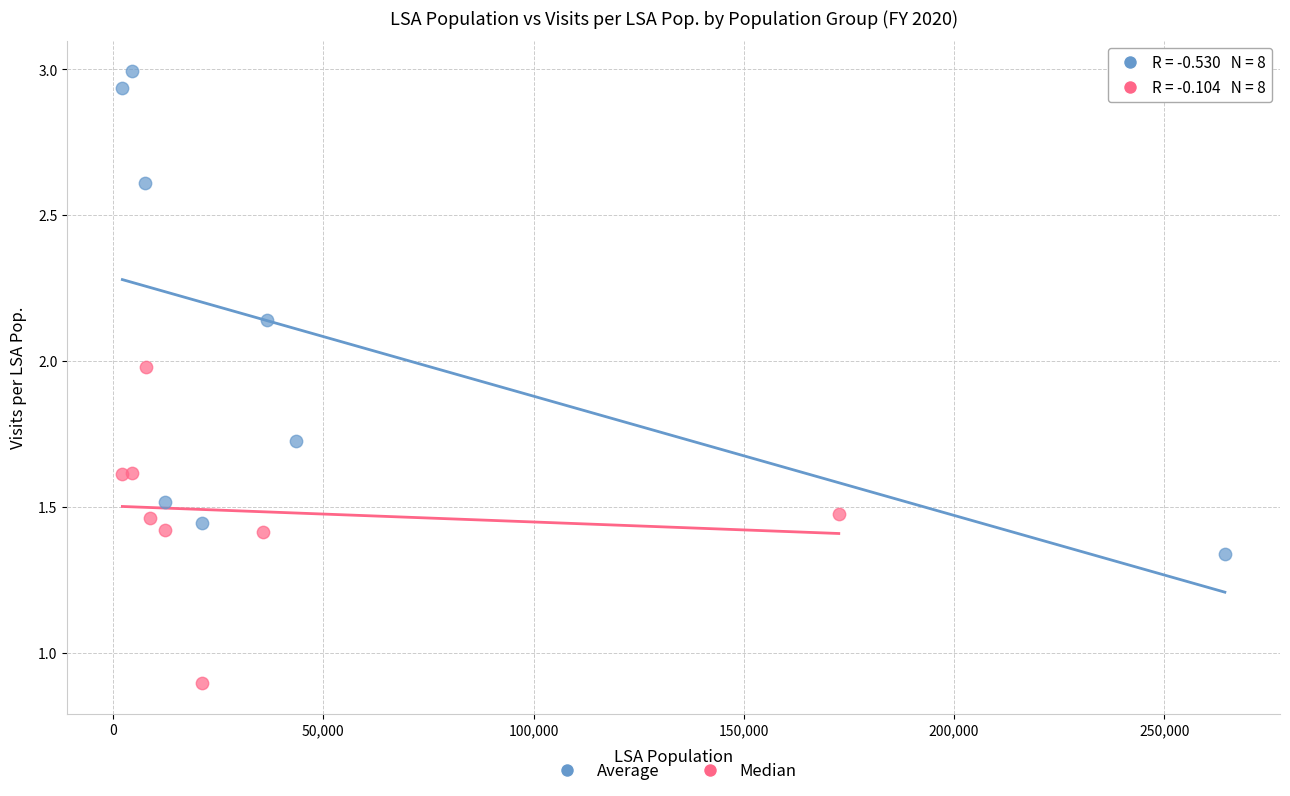

Which series reaches the maximum Y coordinate?

Average